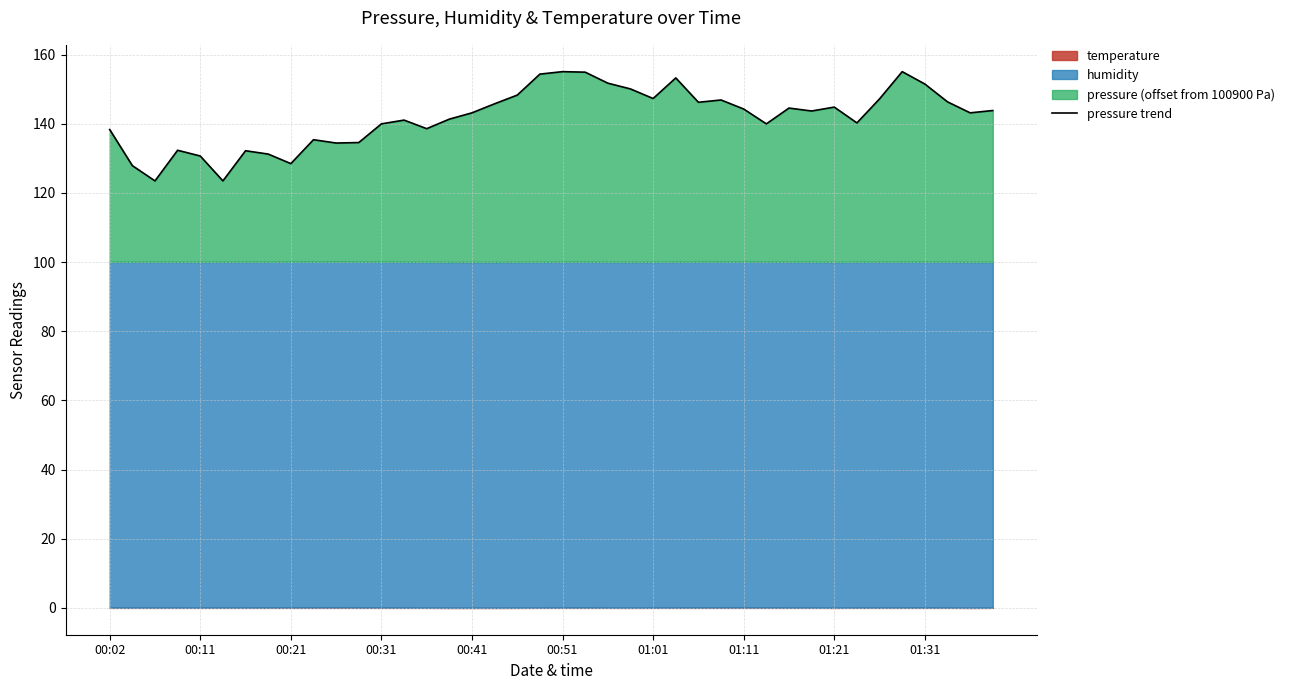

What is the maximum value shown in the chart?

155.1